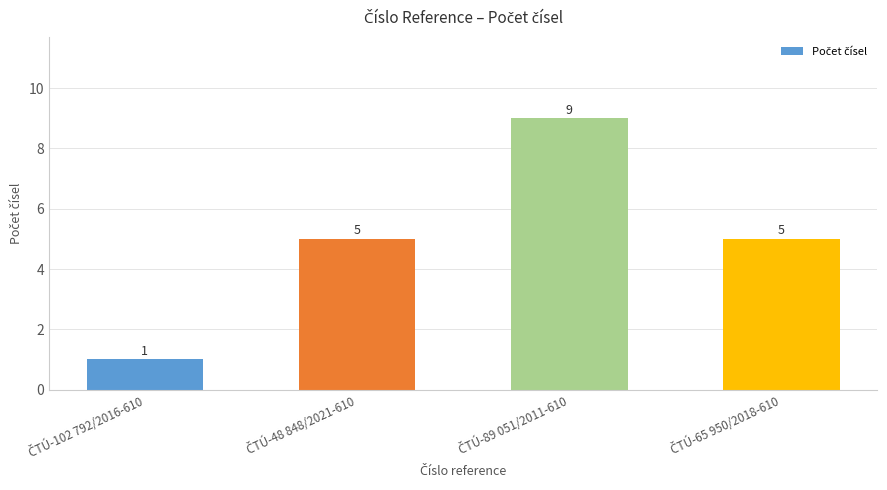

Count the values in the range 5 to 9.

3